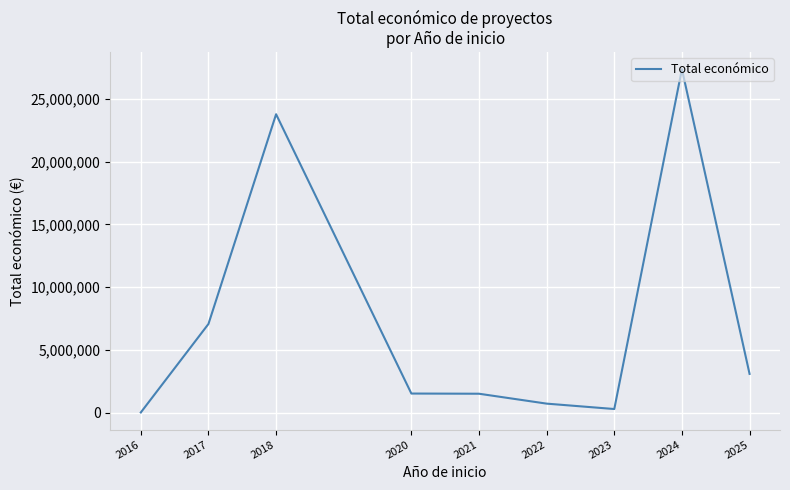

What is the maximum value shown in the chart?

27370809